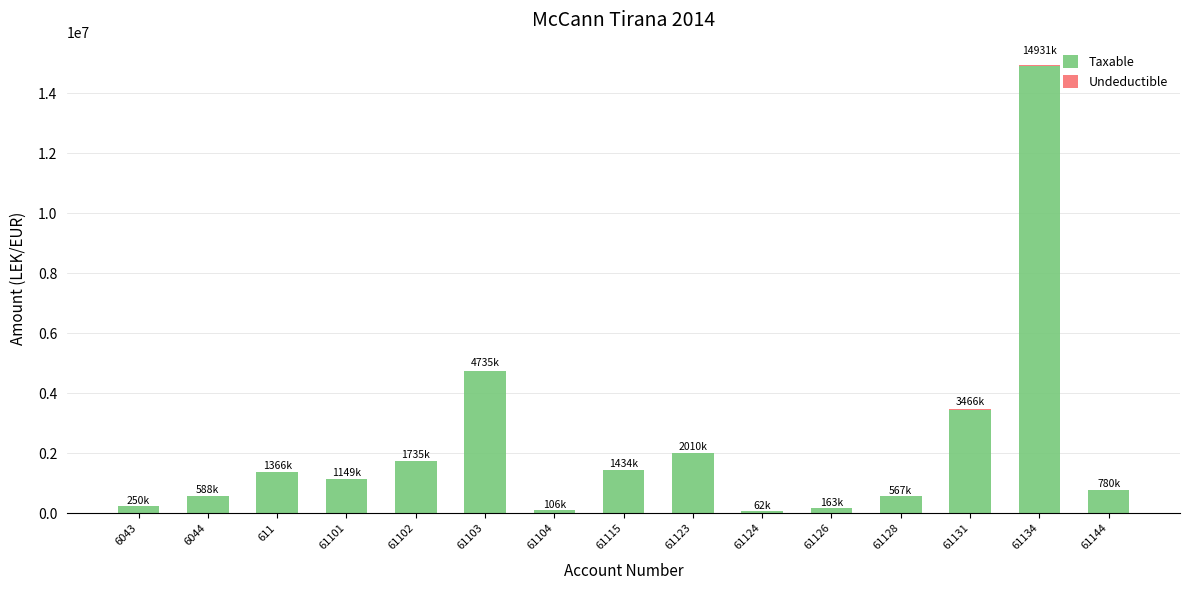

At which category is the sum across all series the highest?

61134